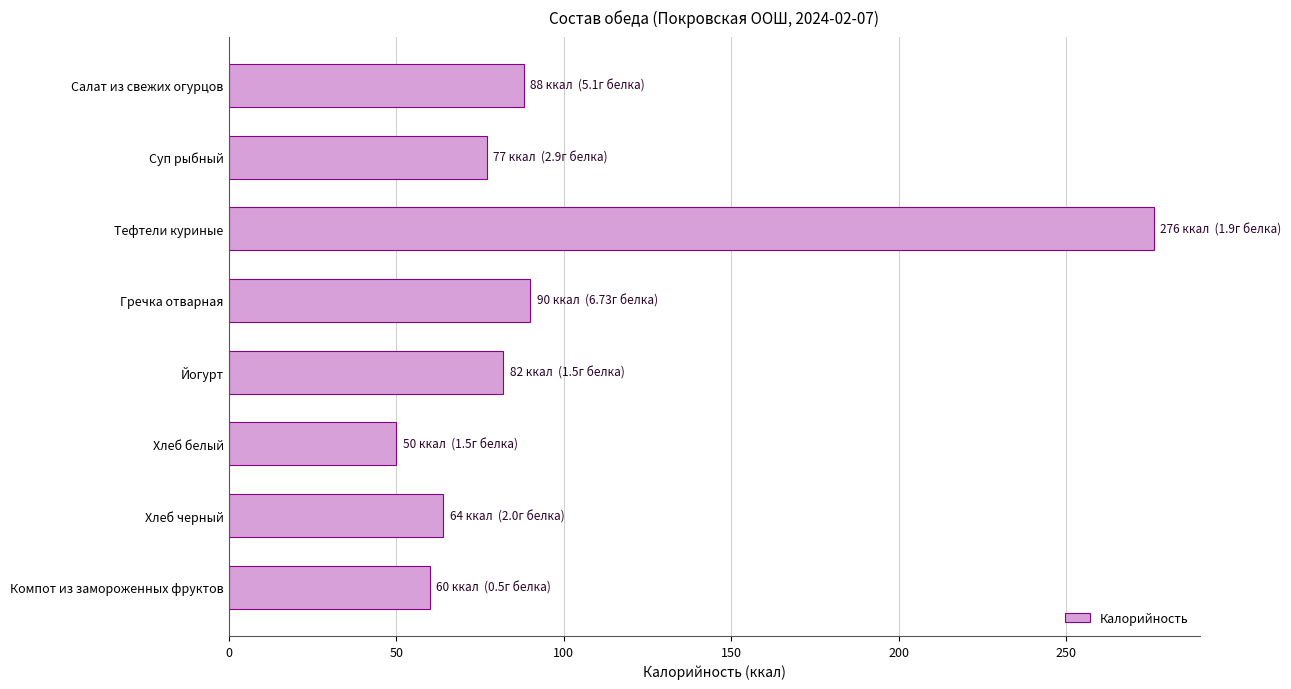

The value at Хлеб белый is 50. True or false?

True